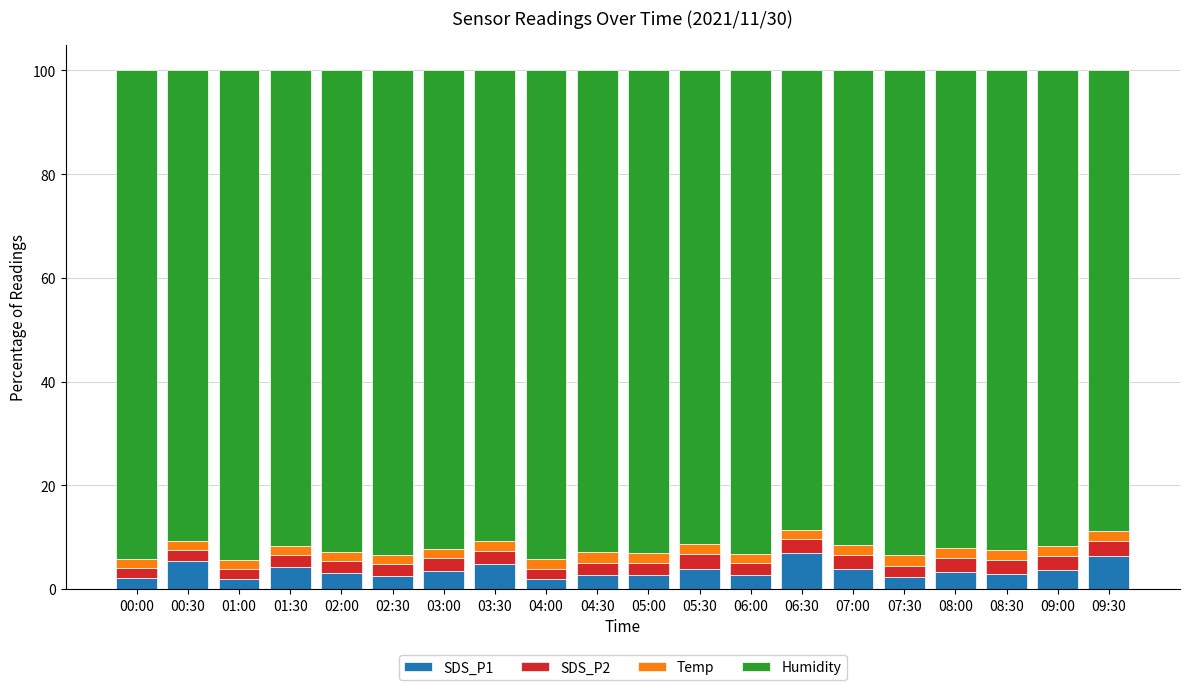

True or false: SDS_P1 has a value of 2.7 at 06:00.

True